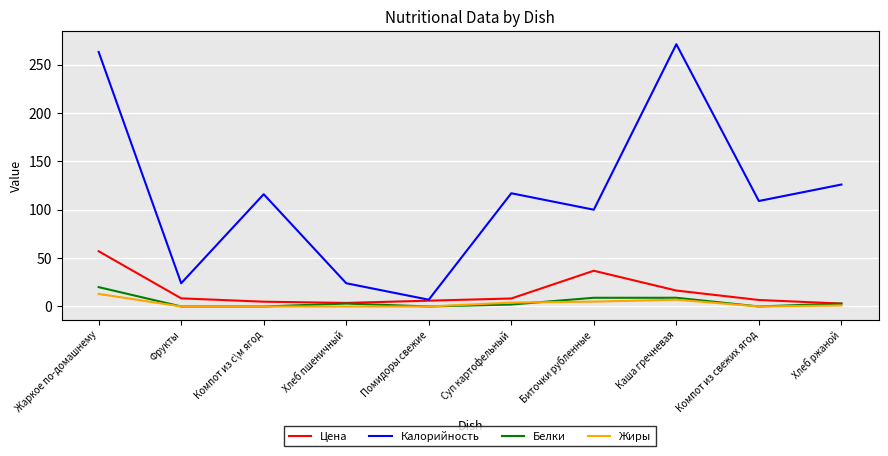

How many lines are shown in the chart?

4